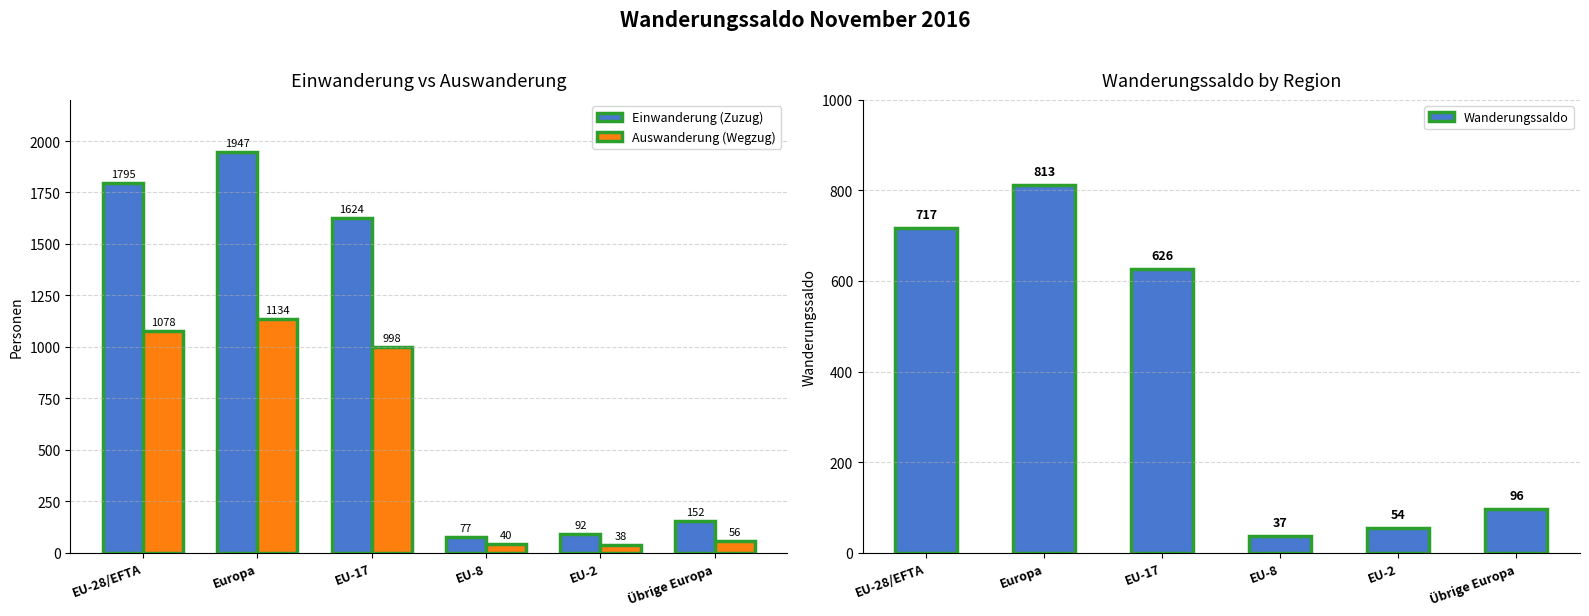

Reading right to left, transcribe all the data shown in this chart.

Einwanderung (Zuzug): Übrige Europa=152	EU-2=92	EU-8=77	EU-17=1624	Europa=1947	EU-28/EFTA=1795
Auswanderung (Wegzug): Übrige Europa=56	EU-2=38	EU-8=40	EU-17=998	Europa=1134	EU-28/EFTA=1078
Wanderungssaldo: Übrige Europa=96	EU-2=54	EU-8=37	EU-17=626	Europa=813	EU-28/EFTA=717